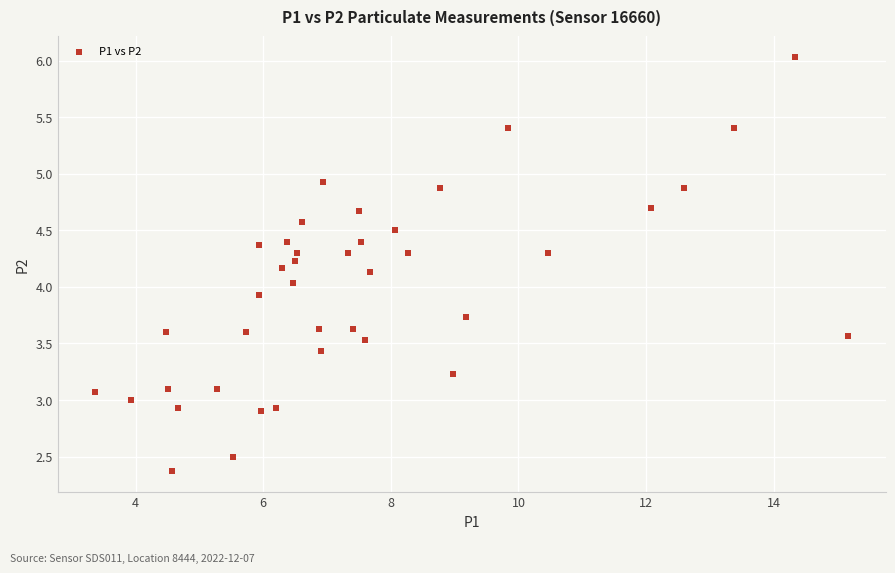

What is the range of X values (max minus min)?

11.8